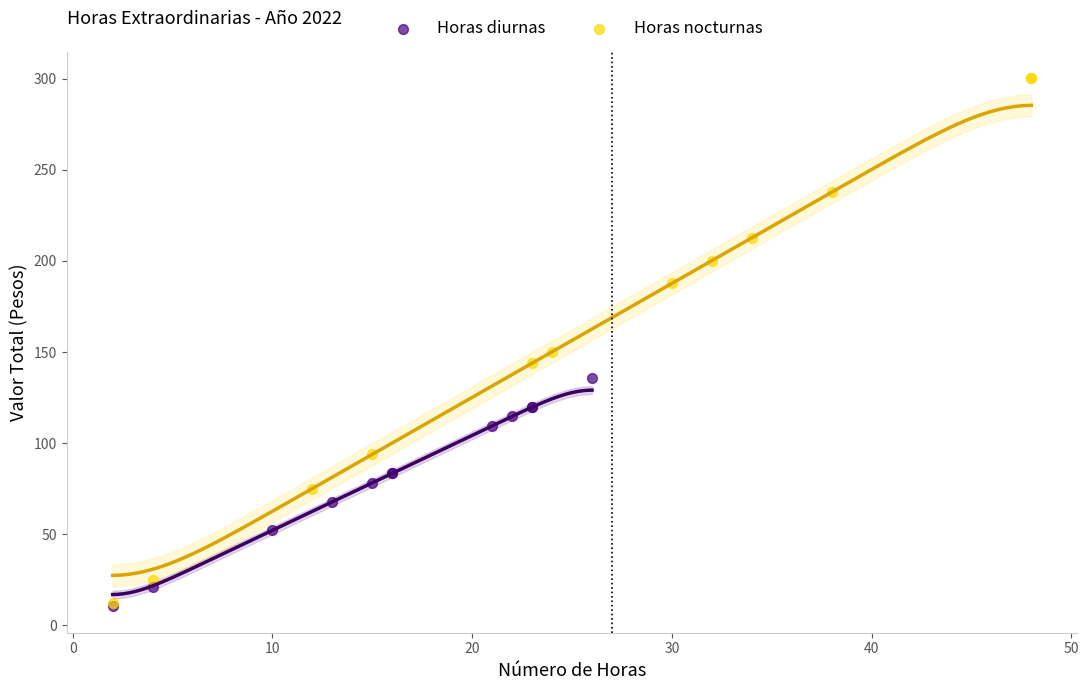

Which series has the largest Y range (max minus min)?

Horas nocturnas